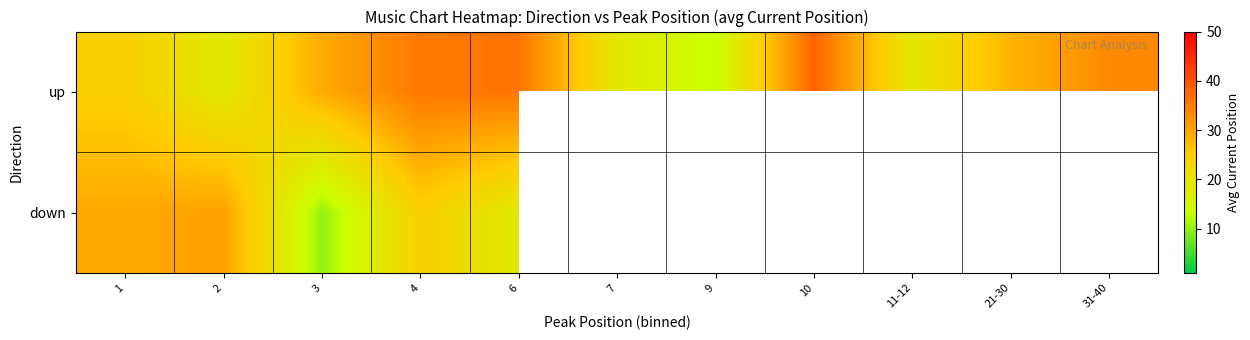

Which category has the lowest value across all series?

3